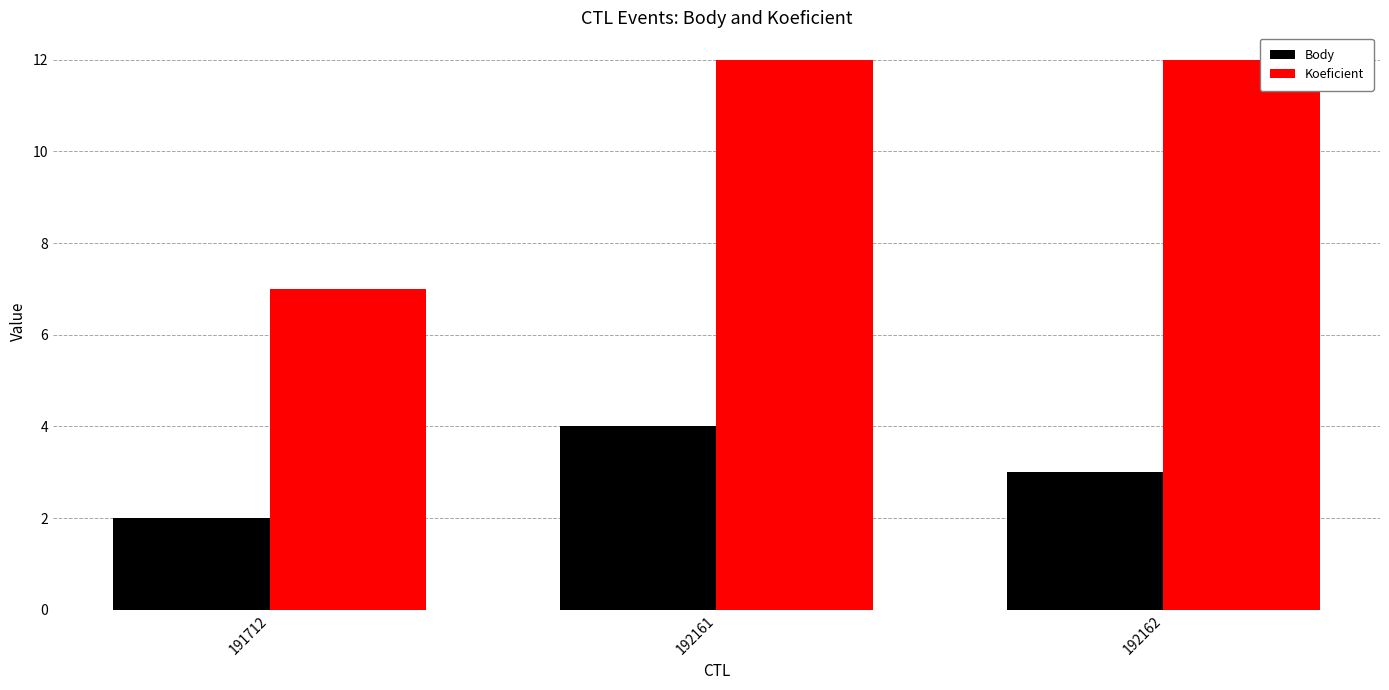

Are the bars horizontal?

No